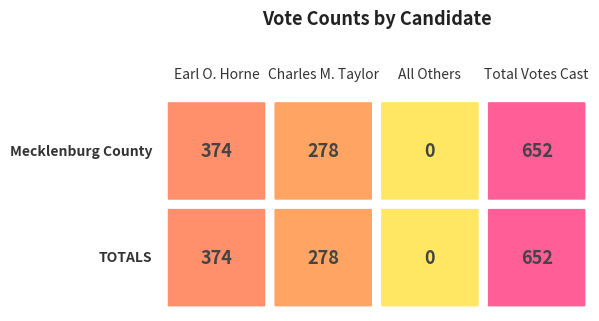

Reading right to left, what are all the values shown in this chart?

Earl O. Horne: 374	374
Charles M. Taylor: 278	278
All Others: 0	0
Total Votes Cast: 652	652